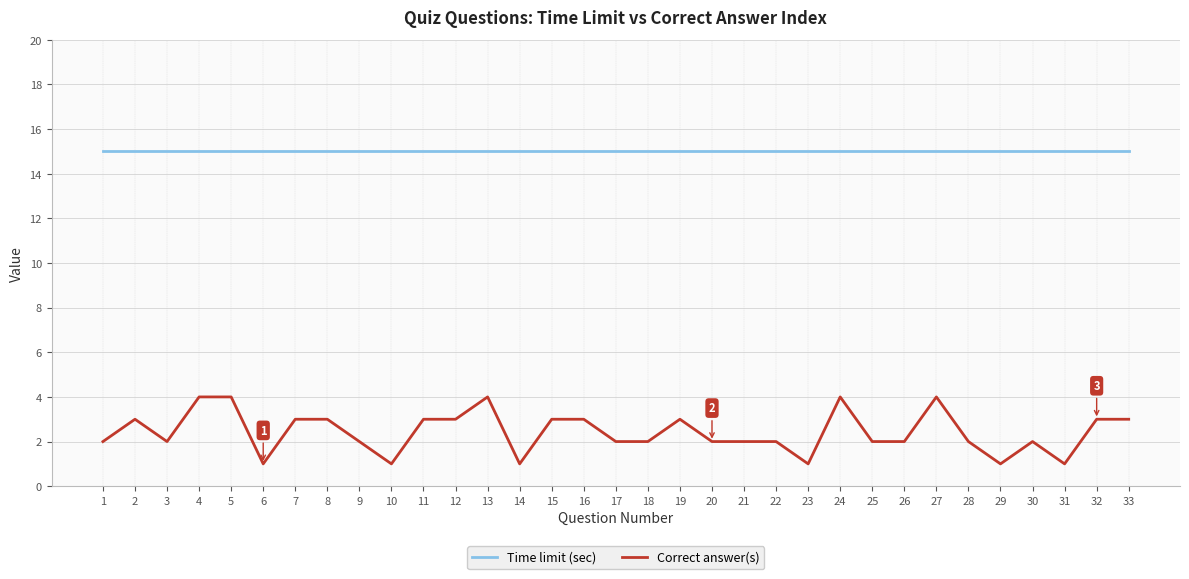

Is it true that Time limit (sec) equals 15 at 14?

True